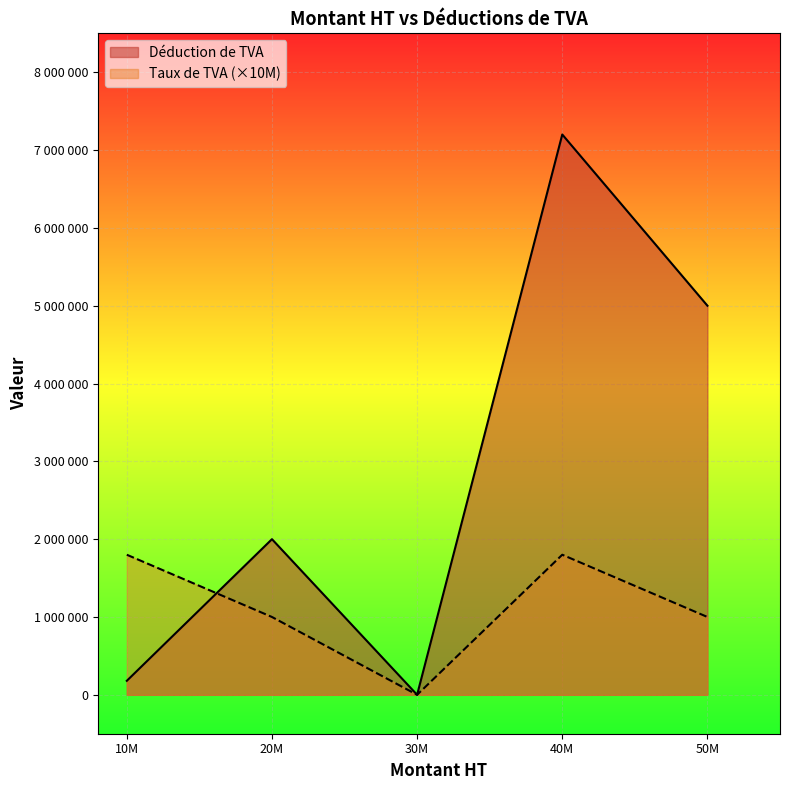

What is the maximum value shown in the chart?

7200000